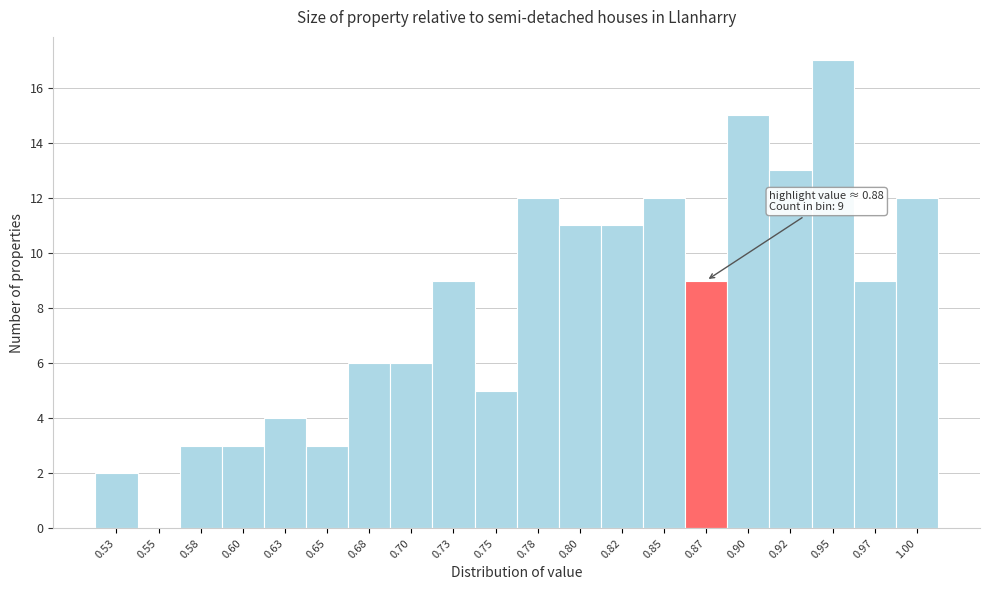

Reading left to right, list all the values displayed in this chart.

0.53=2	0.55=0	0.58=3	0.60=3	0.63=4	0.65=3	0.68=6	0.70=6	0.73=9	0.75=5	0.78=12	0.80=11	0.82=11	0.85=12	0.87=9	0.90=15	0.92=13	0.95=17	0.97=9	1.00=12